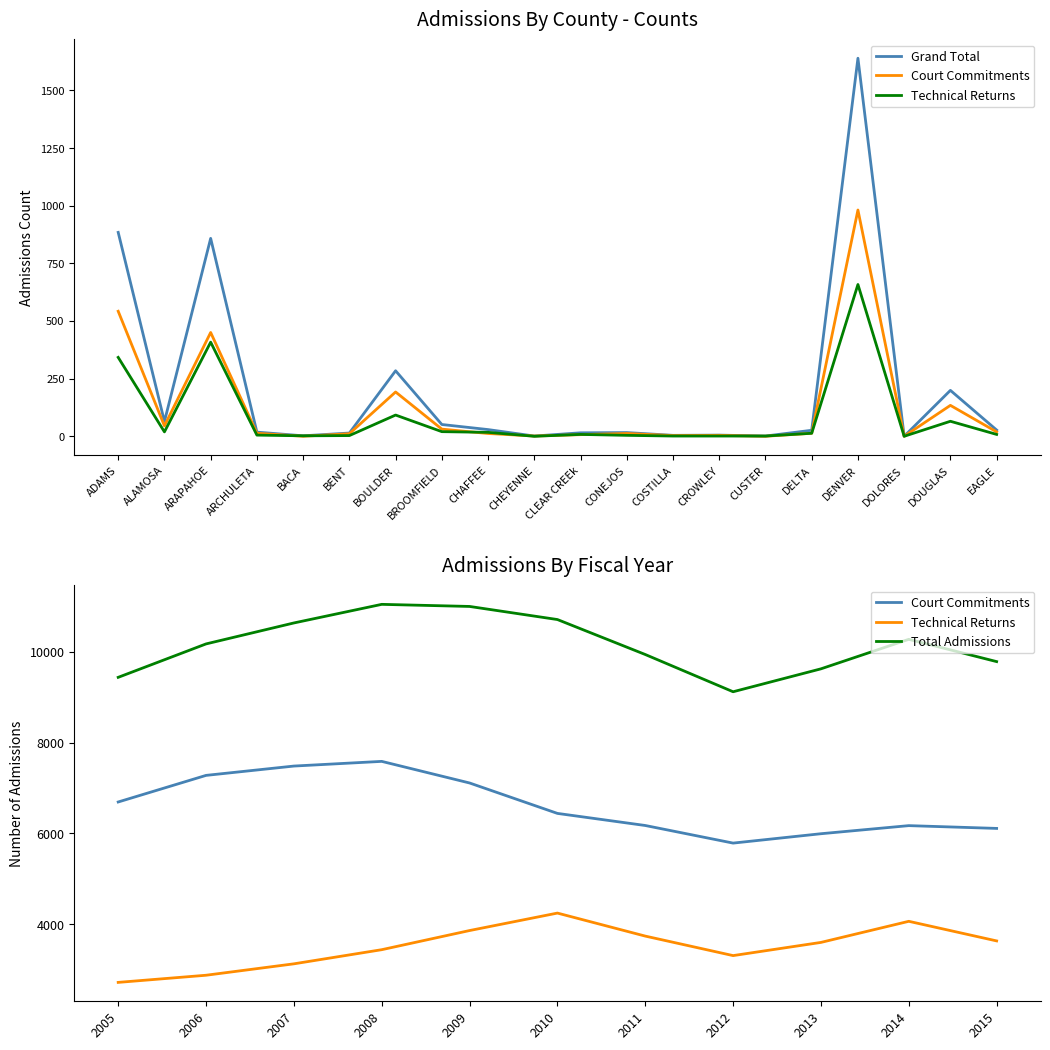

True or false: Court Commitments and Grand Total intersect in this chart.

False